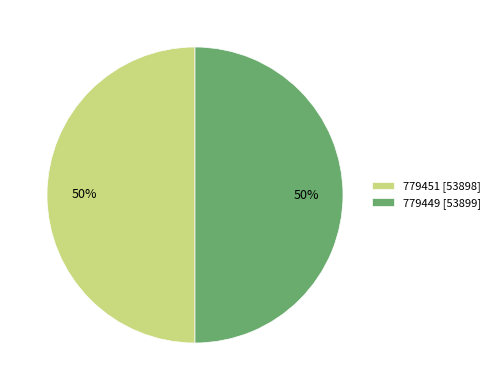

Approximately how many times larger is the value at 779449 [53899] compared to 779451 [53898]?

1.0